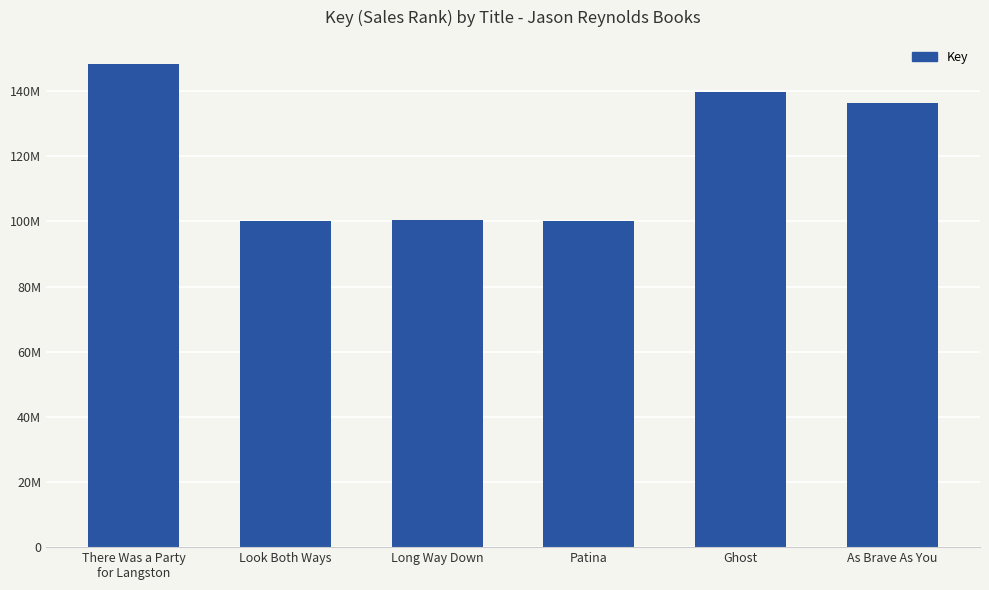

Reading left to right, what are all the values shown in this chart?

There Was a Party
for Langston=148349129	Look Both Ways=100216975	Long Way Down=100356512	Patina=100161080	Ghost=139631199	As Brave As You=136319663